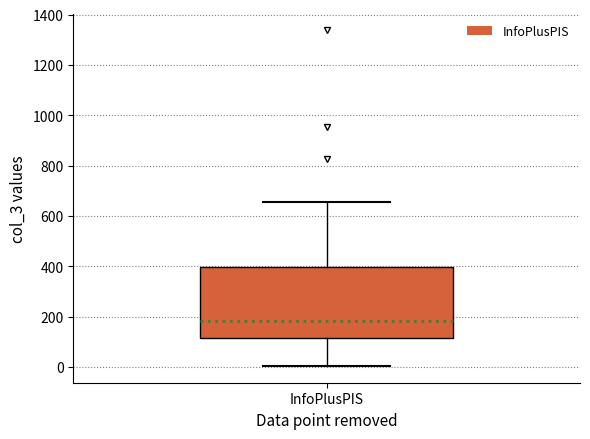

Transcribe this box plot: give where the median line is, the range the box spans, and where the two whiskers end, as read against the y-axis. The values are not printed on the chart, so give them approximately, as read against the axis.

median 180, box 120 to 400, whiskers 0 to 660